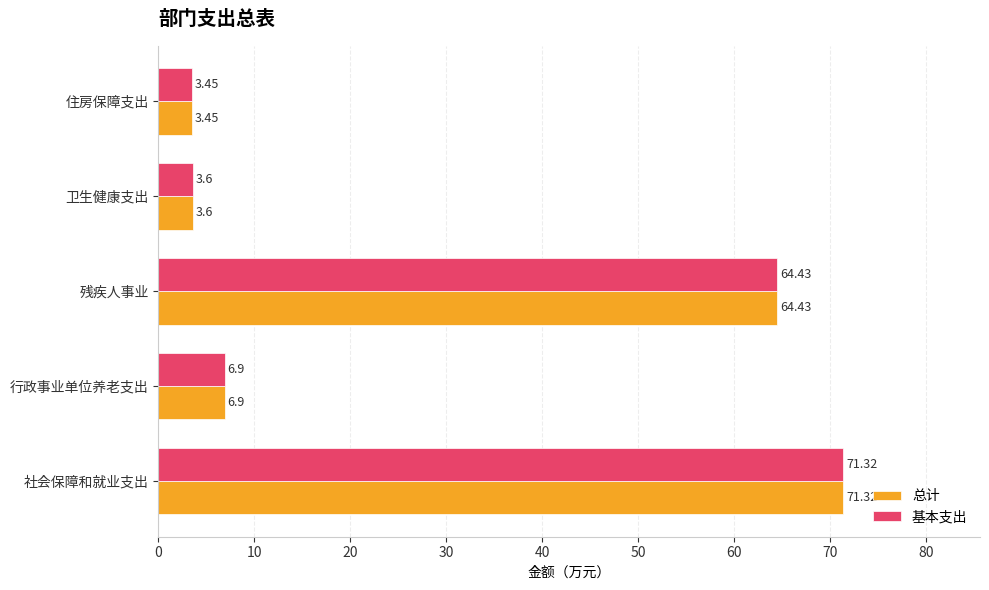

What is the difference between the maximum and minimum values in the 基本支出 series?

67.9